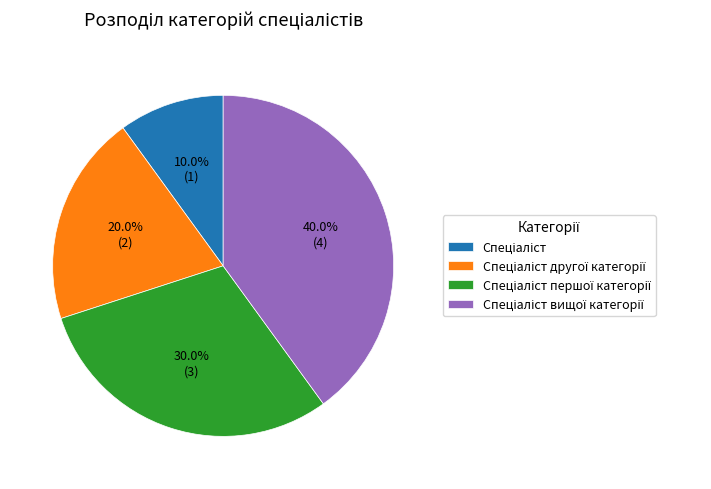

Is there any slice that represents more than half of the pie?

No